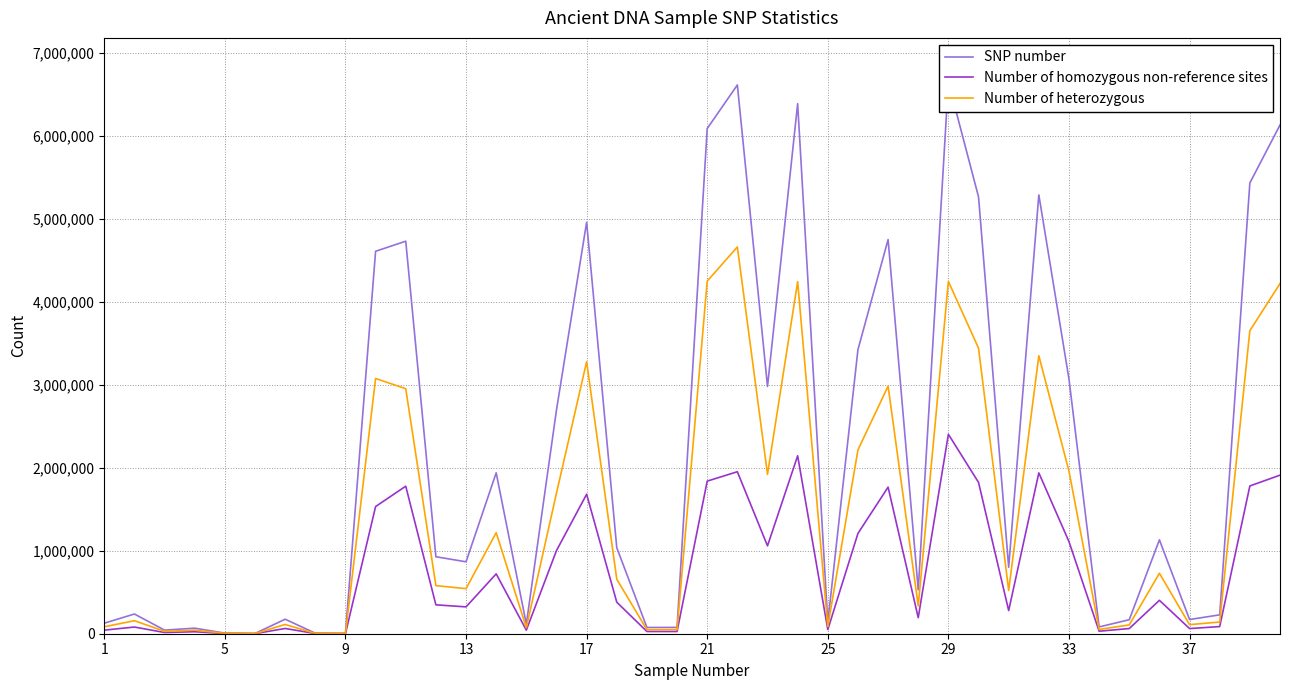

At how many categories does at least one series exceed 1643243?

17